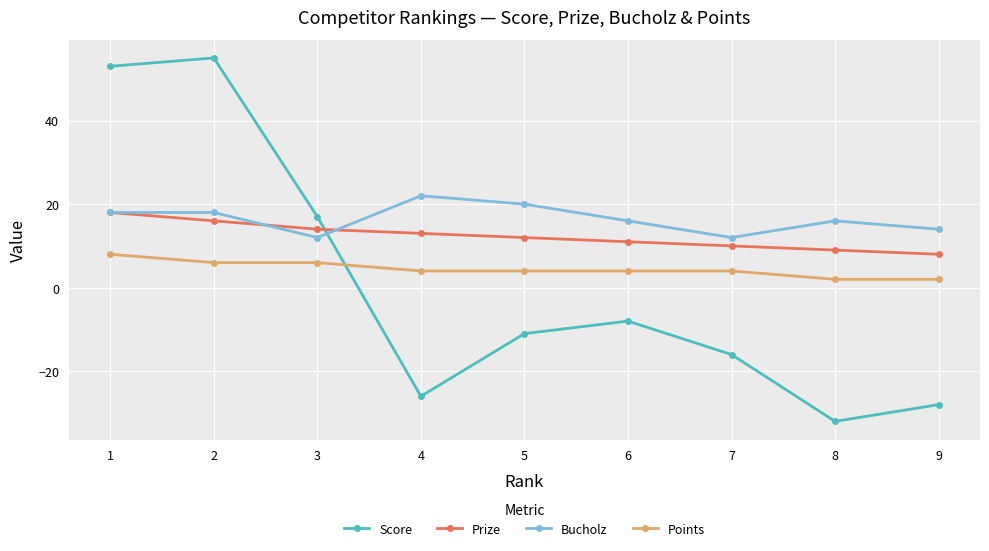

Reading left to right, what are all the values shown in this chart?

Score: 1=53	2=55	3=17	4=-26	5=-11	6=-8	7=-16	8=-32	9=-28
Prize: 1=18	2=16	3=14	4=13	5=12	6=11	7=10	8=9	9=8
Bucholz: 1=18	2=18	3=12	4=22	5=20	6=16	7=12	8=16	9=14
Points: 1=8	2=6	3=6	4=4	5=4	6=4	7=4	8=2	9=2